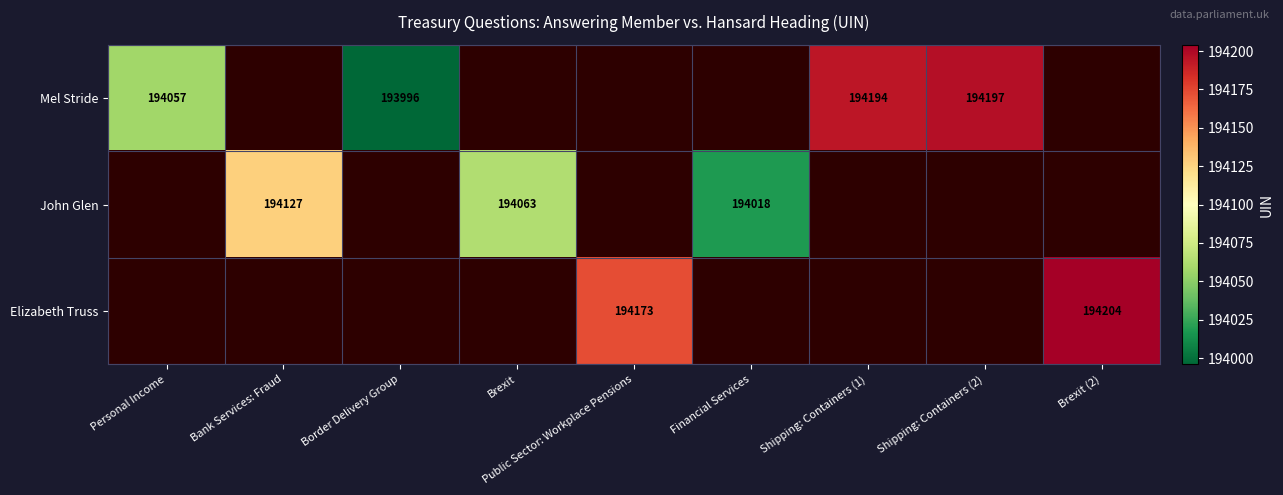

The value of Elizabeth Truss at Brexit (2) is 253058. True or false?

False